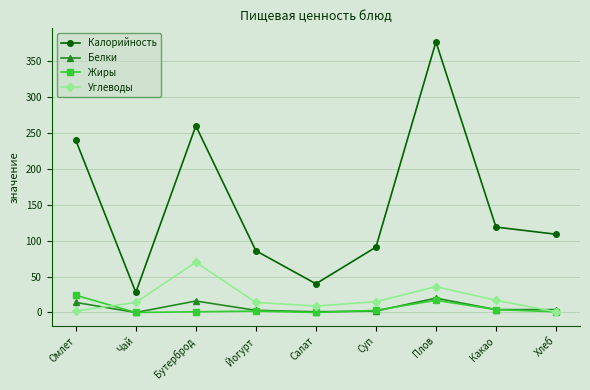

True or false: Калорийность and Жиры cross at least once.

False